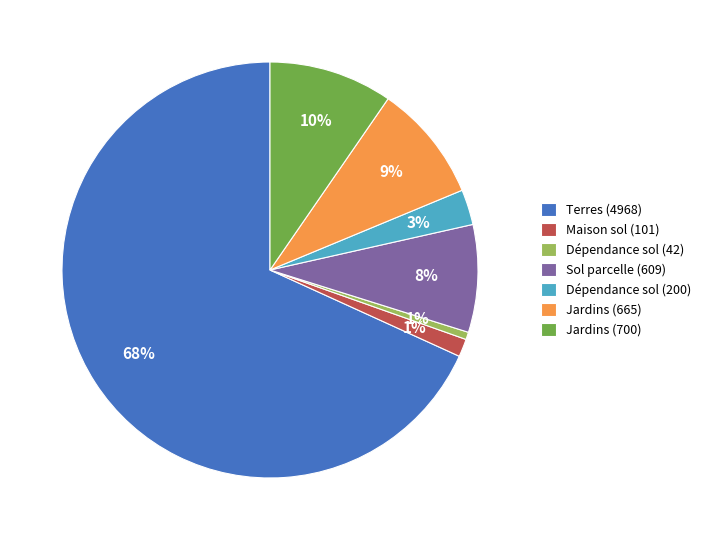

What is the largest slice in the pie chart?

Terres (4968)